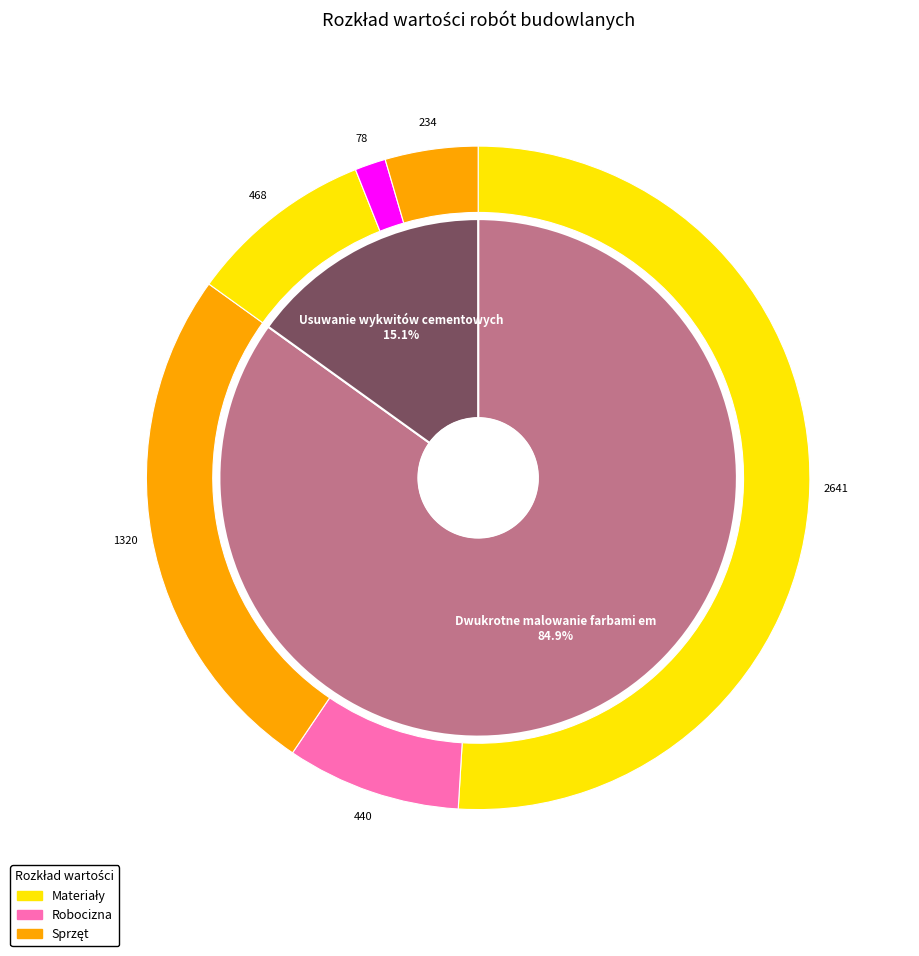

Do Dwukrotne malowanie farbami emulsyjnymi (1) and Usuwanie wykwitów cementowych (2) together represent more than half of the pie?

Yes